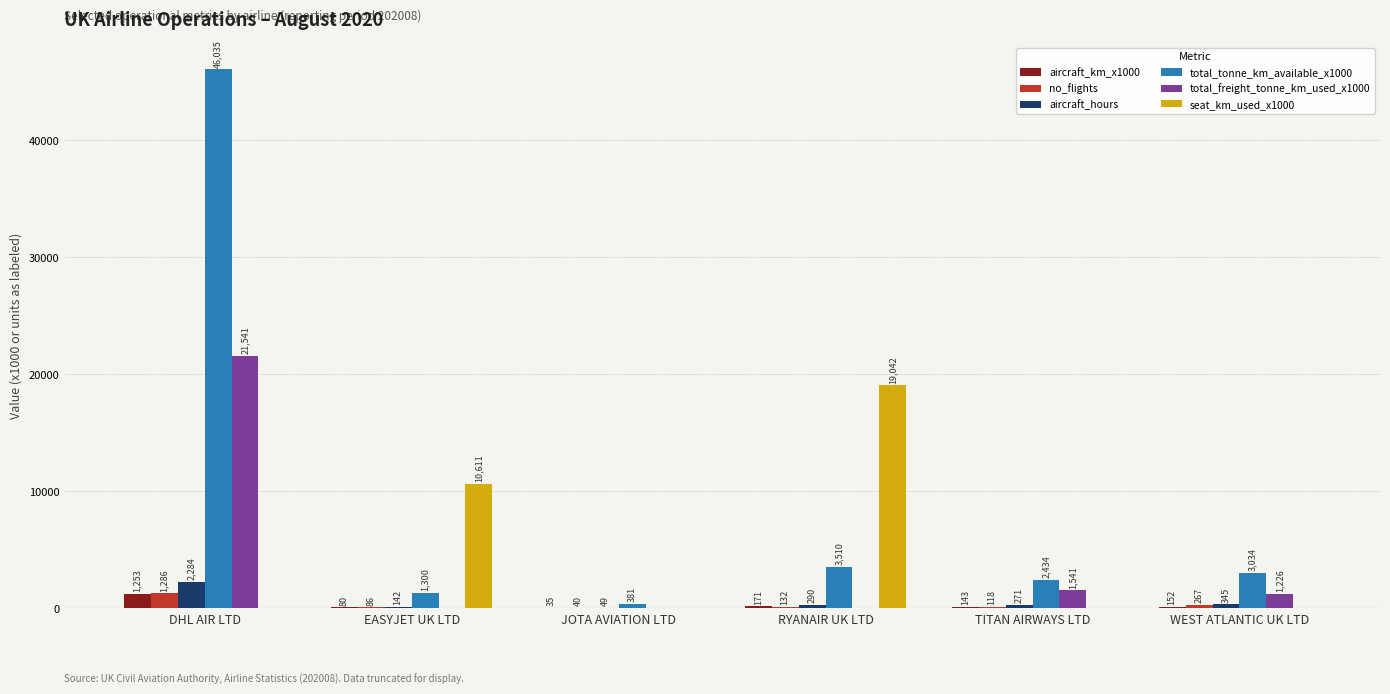

Which series changed the most between DHL AIR LTD and RYANAIR UK LTD?

total_tonne_km_available_x1000